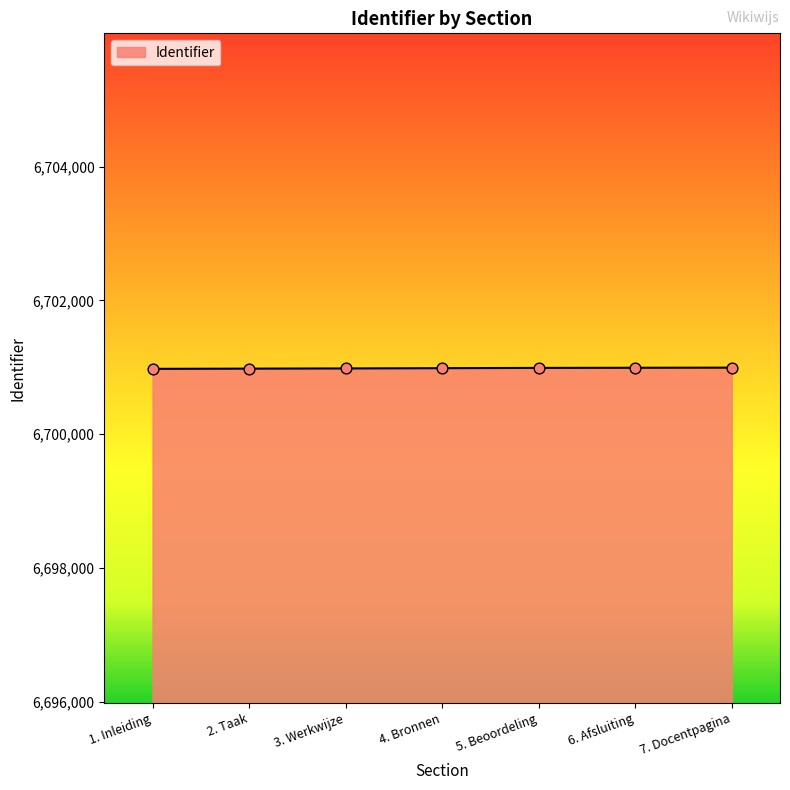

What is the ratio of the value at 5. Beoordeling to the value at 3. Werkwijze?

1.0